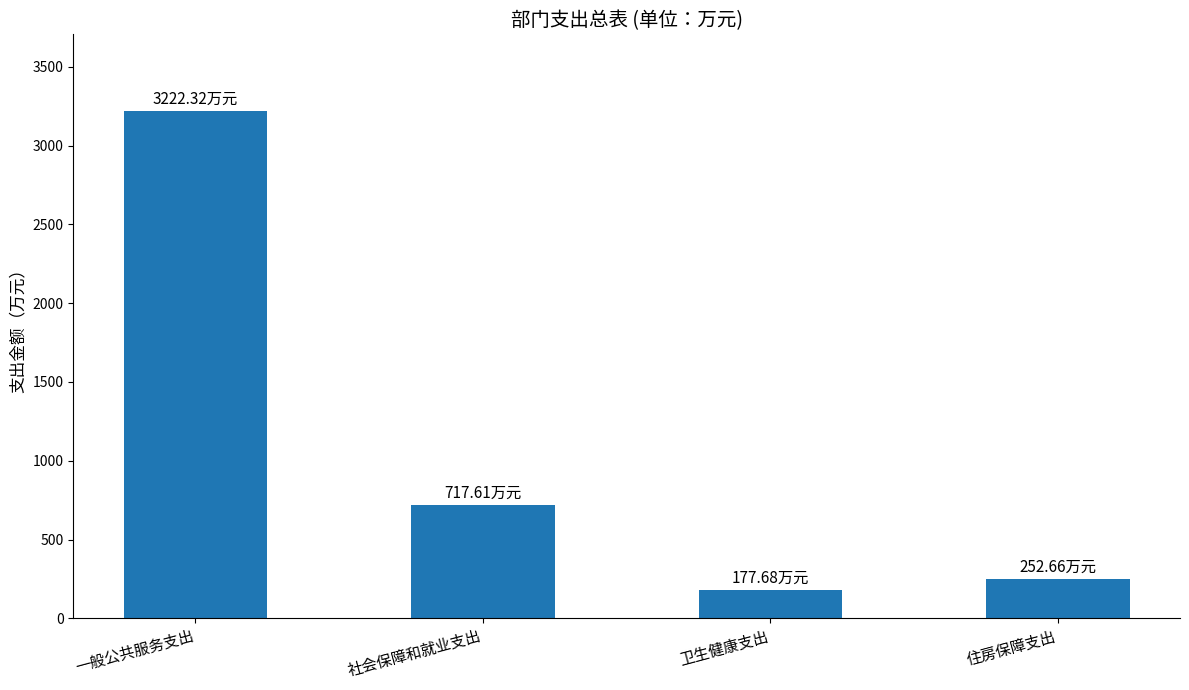

What is the label of the 4th bar from the left?

住房保障支出